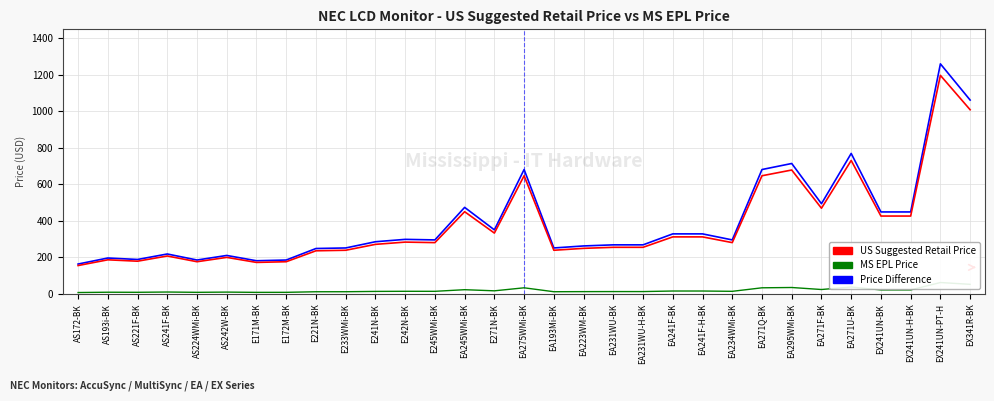

True or false: Price Difference and US Suggested Retail Price cross at least once.

False